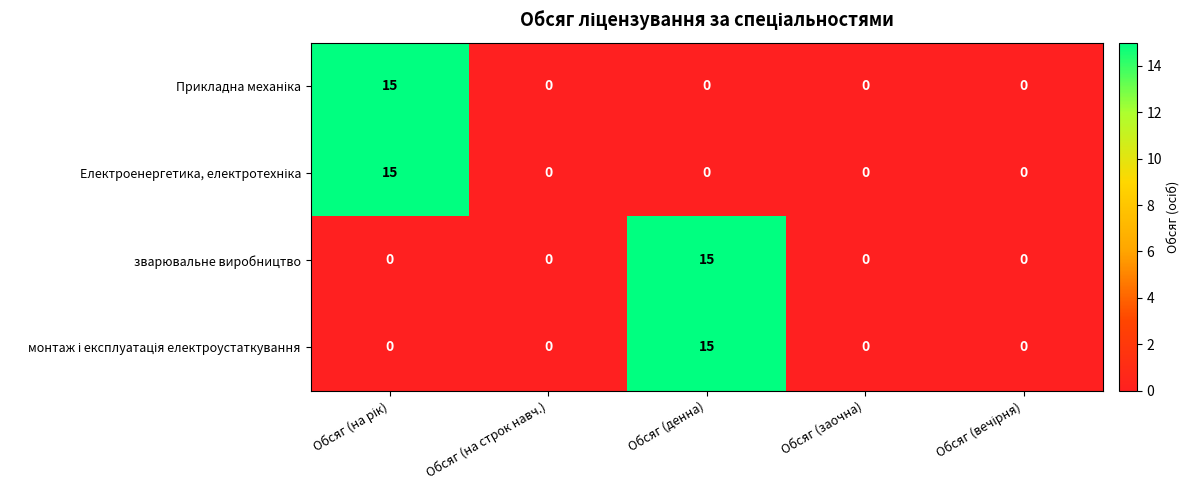

The зварювальне виробництво series shows 6 at Обсяг (денна). True or false?

False